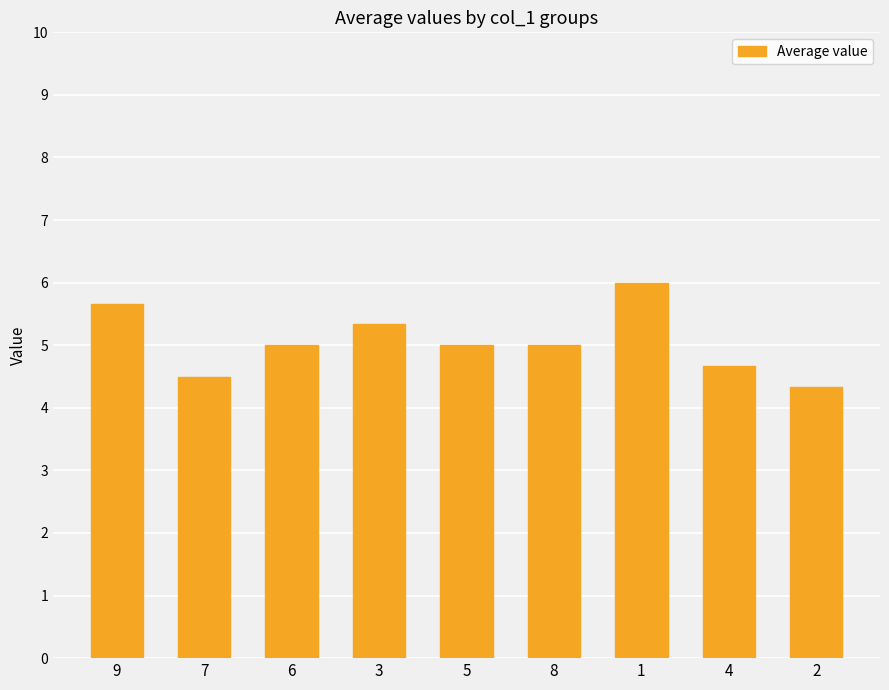

What is the change in value from 5 to 1?

+1.0